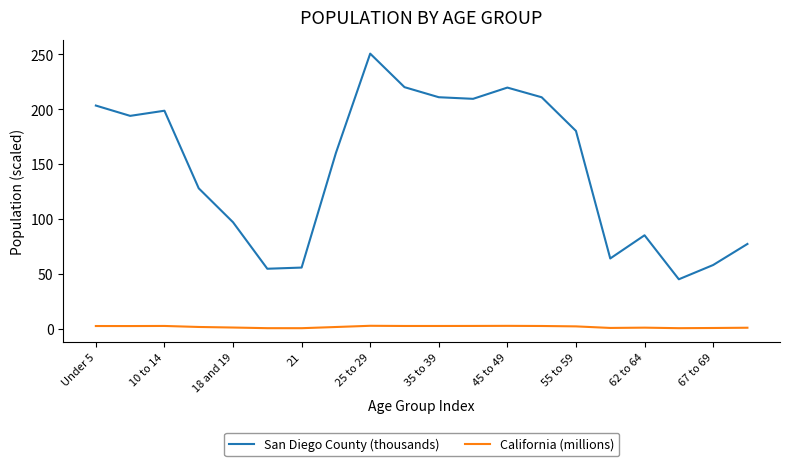

Rank the series by their maximum value, from highest to lowest.

San Diego County (thousands), California (millions)